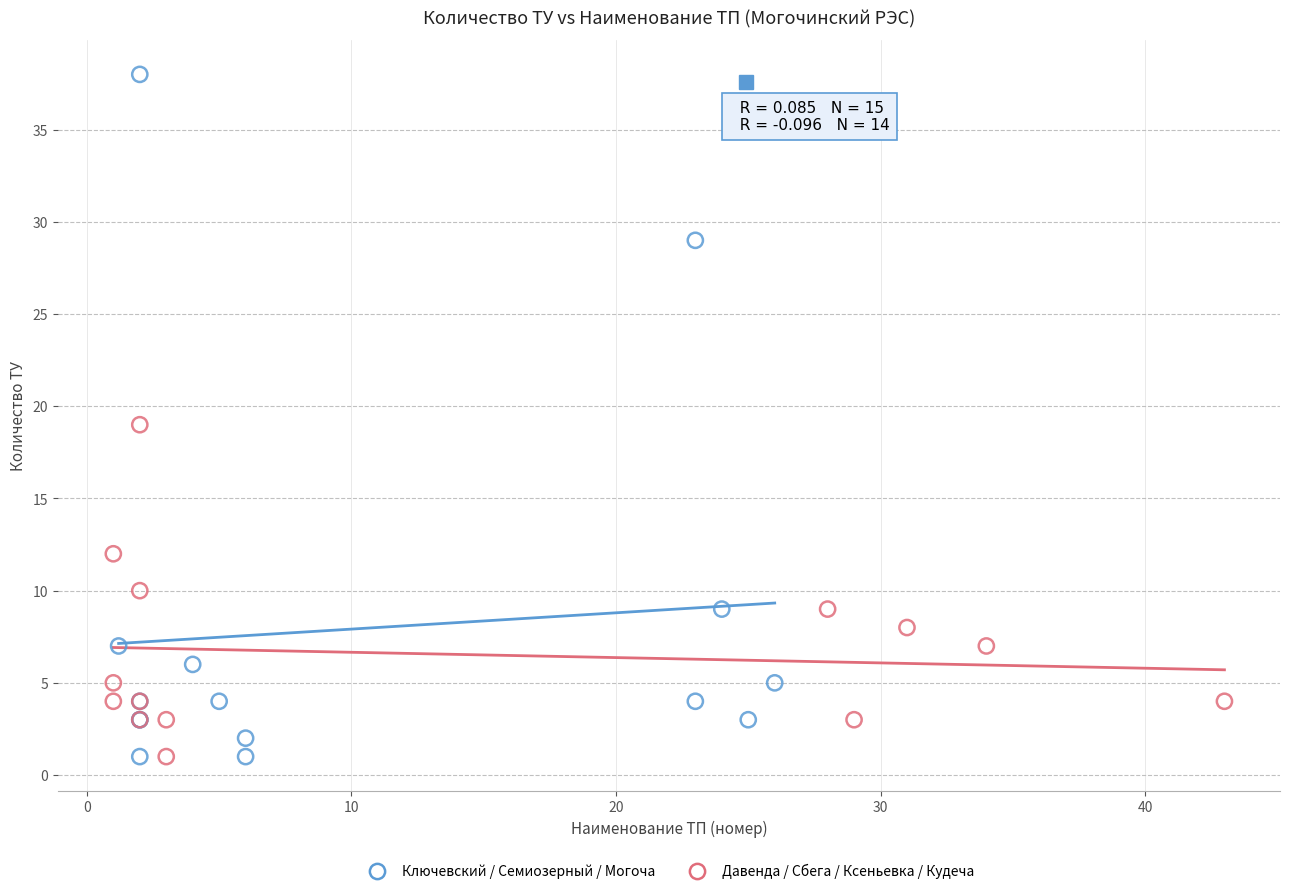

Which series has the largest Y range (max minus min)?

Ключевский / Семиозерный / Могоча